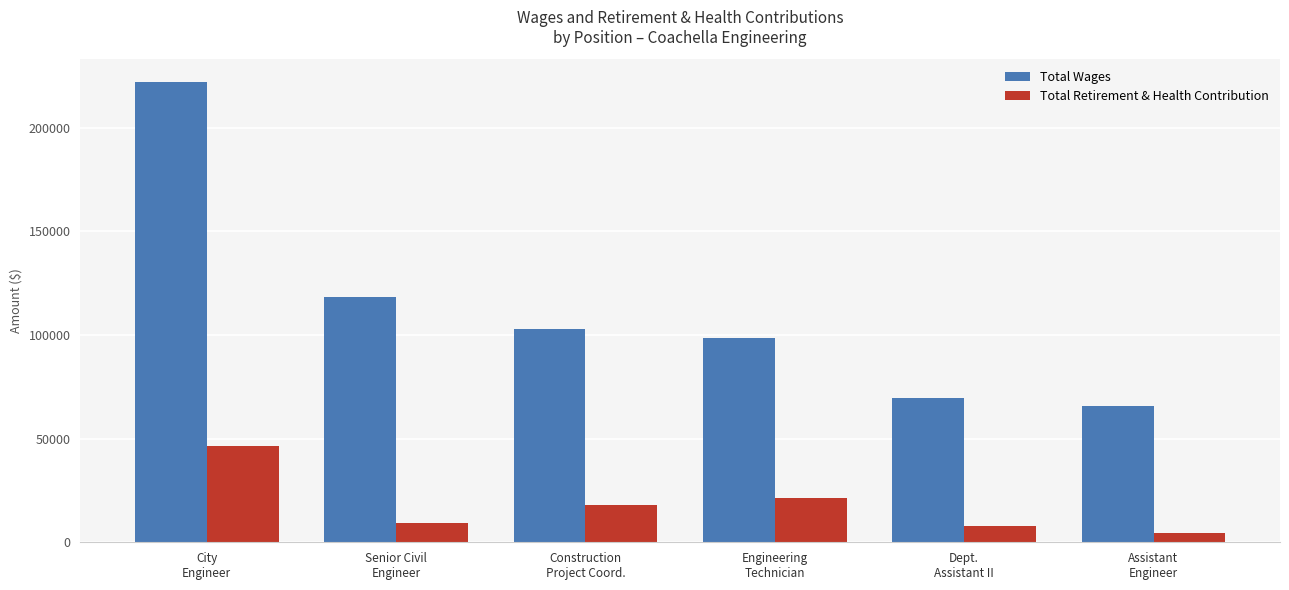

Which series has the largest total across all categories?

Total Wages